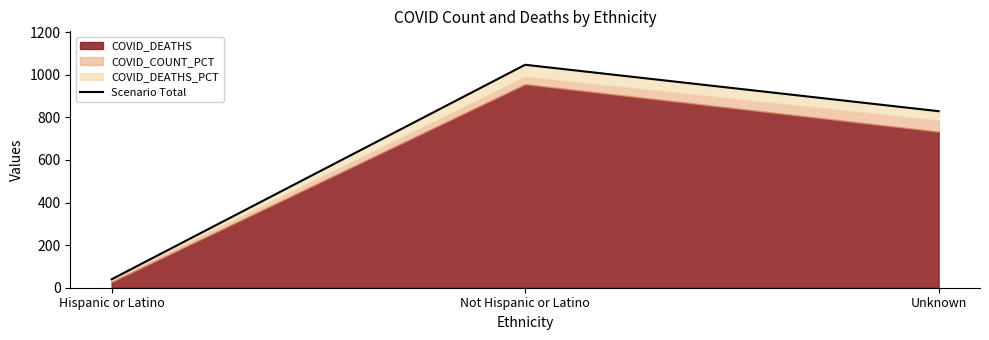

Count the number of categories in the chart.

3